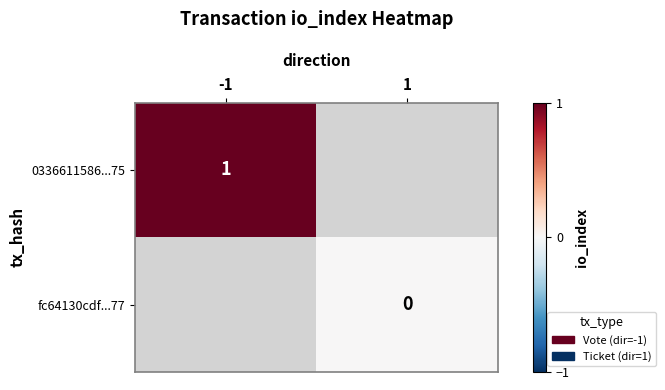

Is it true that 0336611586...75 equals 1 at -1?

True